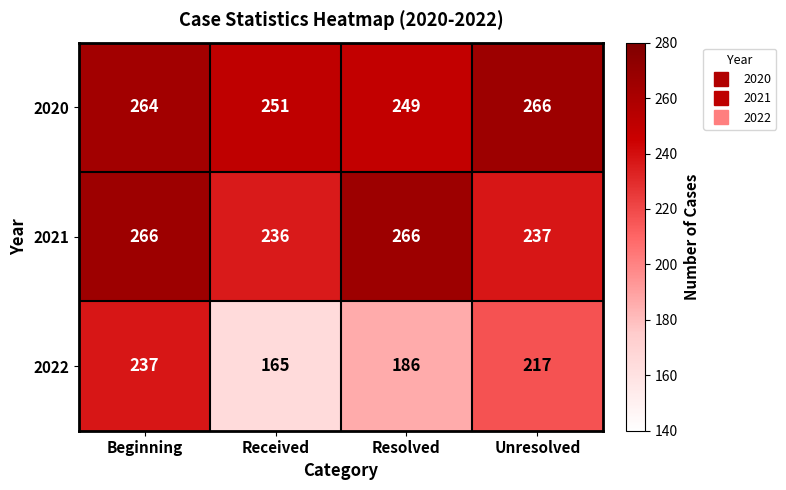

What is the maximum value shown in the chart?

266